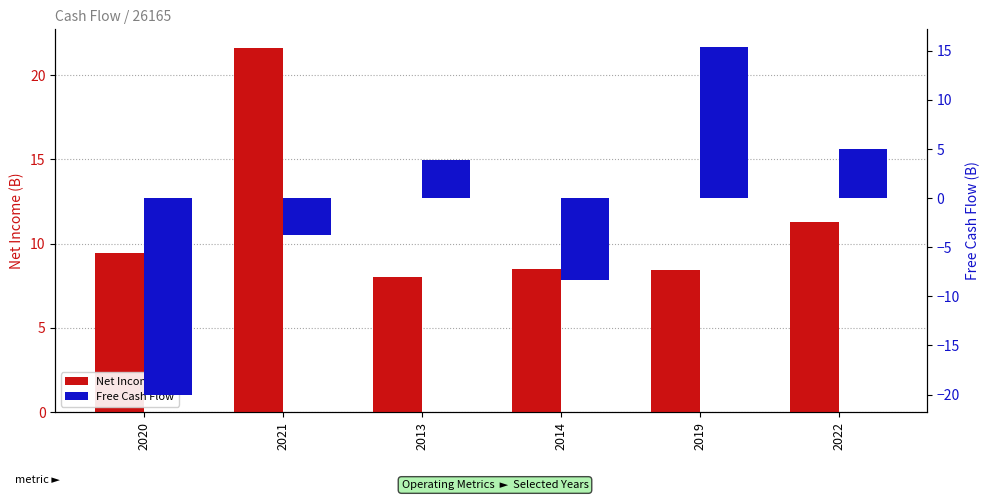

Reading left to right, extract all data points from this chart.

Net Income: 2020=9.5	2021=21.6	2013=8.0	2014=8.5	2019=8.5	2022=11.3
Free Cash Flow: 2020=-20.0	2021=-3.7	2013=3.8	2014=-8.3	2019=15.4	2022=5.0